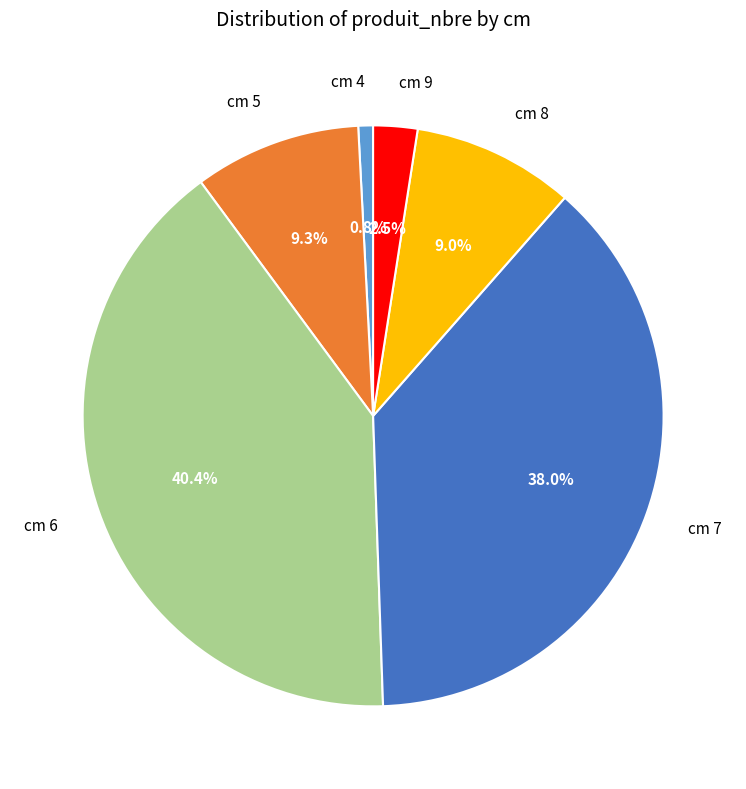

What percentage do cm 8 and cm 5 together represent?

18.3%